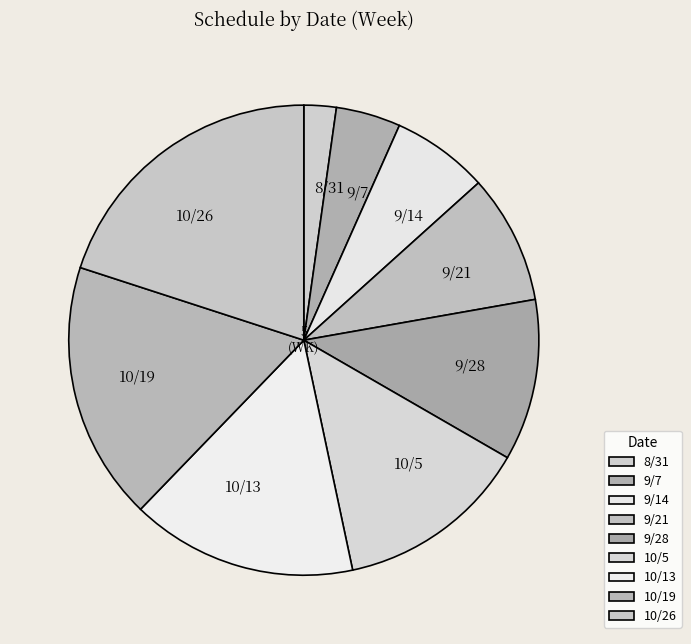

Is it true that 10/5 is 13% of the pie?

True